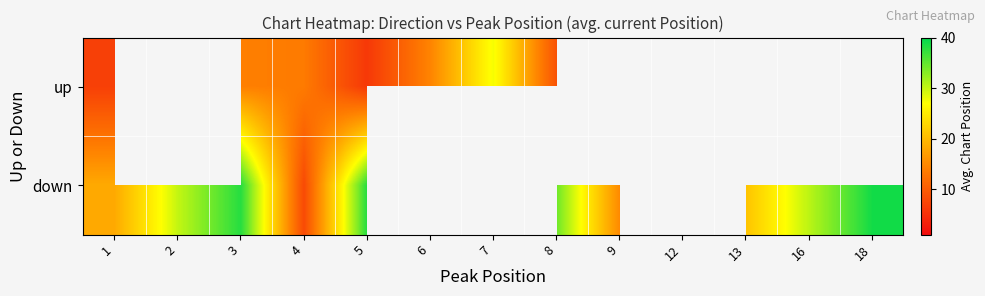

Rank the series at 16 from lowest to highest value.

up, down